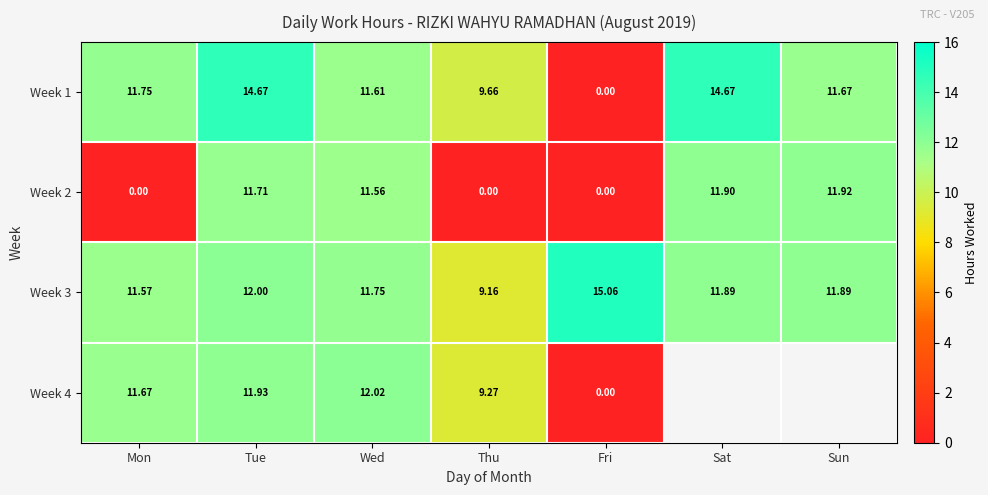

What is the sum of all Week 3 values?

83.3